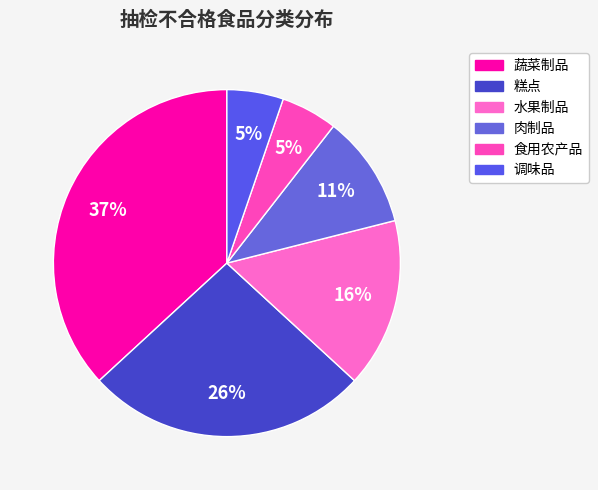

Which category has the biggest portion of the pie?

蔬菜制品